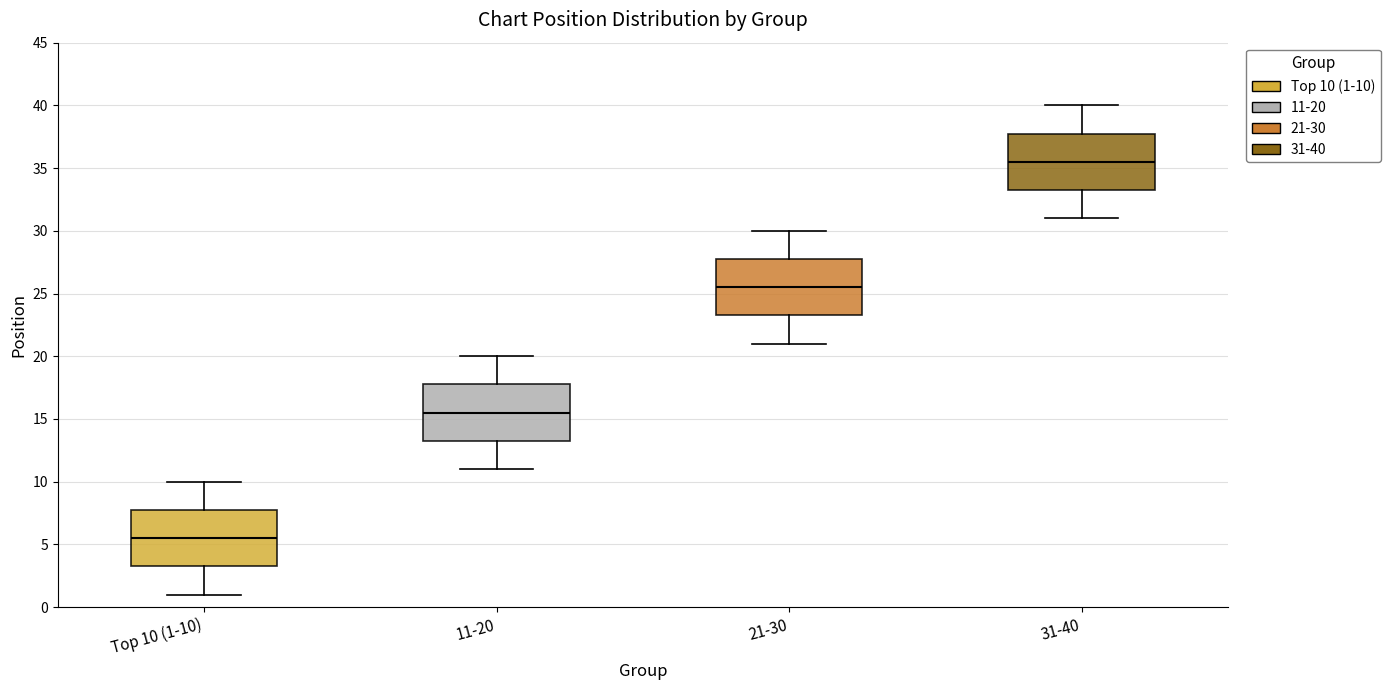

Reading left to right, transcribe this box plot: for each box, give where its median line is, the range the box spans, and where its two whiskers end, as read against the y-axis. The values are not printed on the chart, so give them approximately, as read against the axis.

Top 10 (1-10): median 5.5, box 3.5 to 8.0, whiskers 1.0 to 10.0
11-20: median 15.5, box 13.5 to 18.0, whiskers 11.0 to 20.0
21-30: median 25.5, box 23.5 to 28.0, whiskers 21.0 to 30.0
31-40: median 35.5, box 33.5 to 38.0, whiskers 31.0 to 40.0